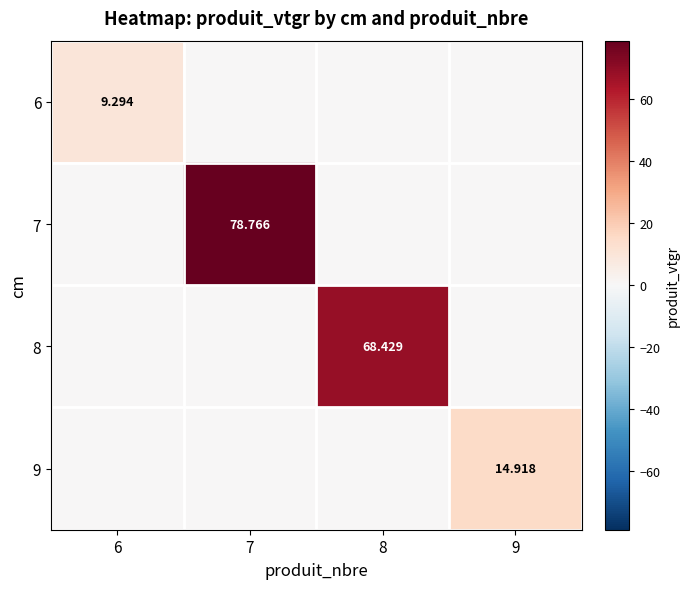

What is the difference between the maximum and minimum values in the 9 series?

14.9